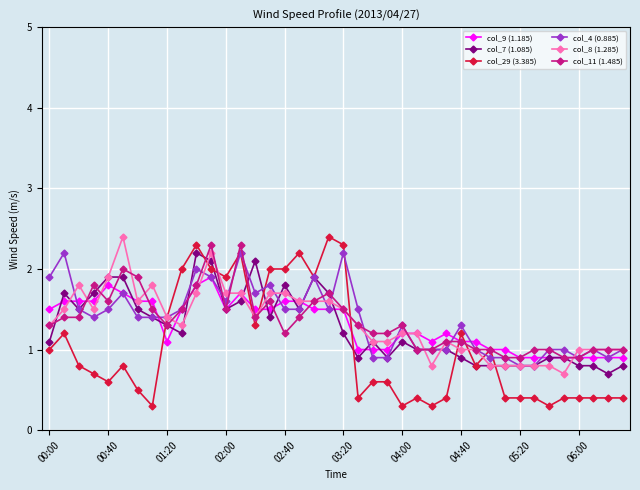

Which series has the largest range (max minus min)?

col_29 (3.385)